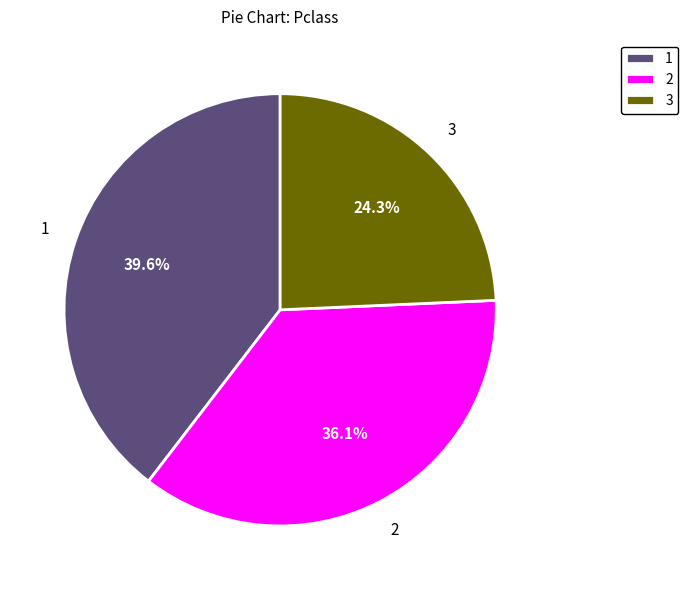

What is the smallest slice in the pie chart?

3